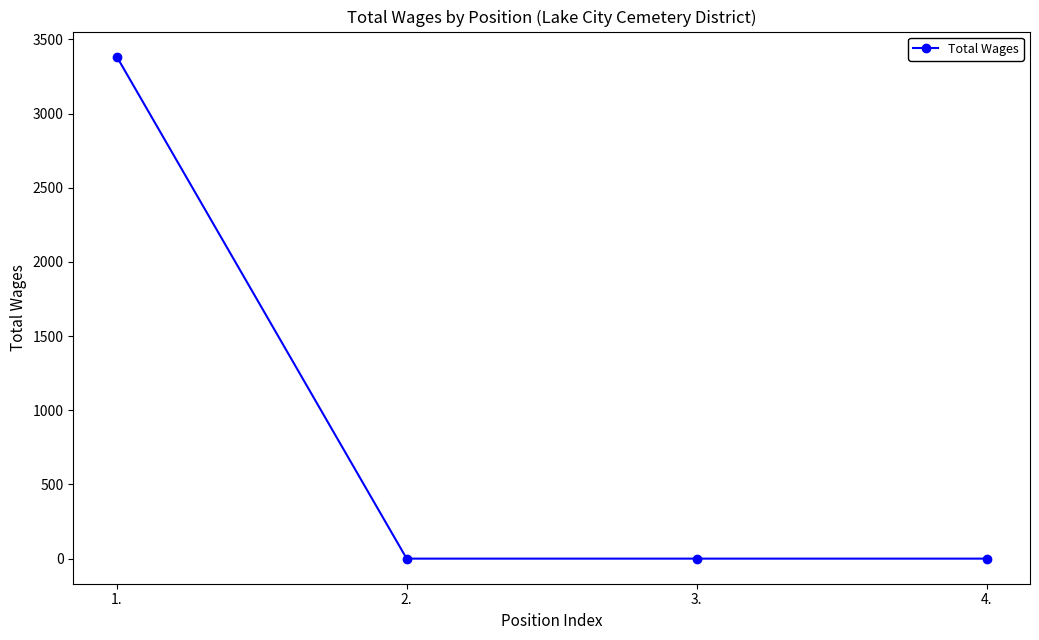

Reading left to right, list all the values displayed in this chart.

3384	0	0	0